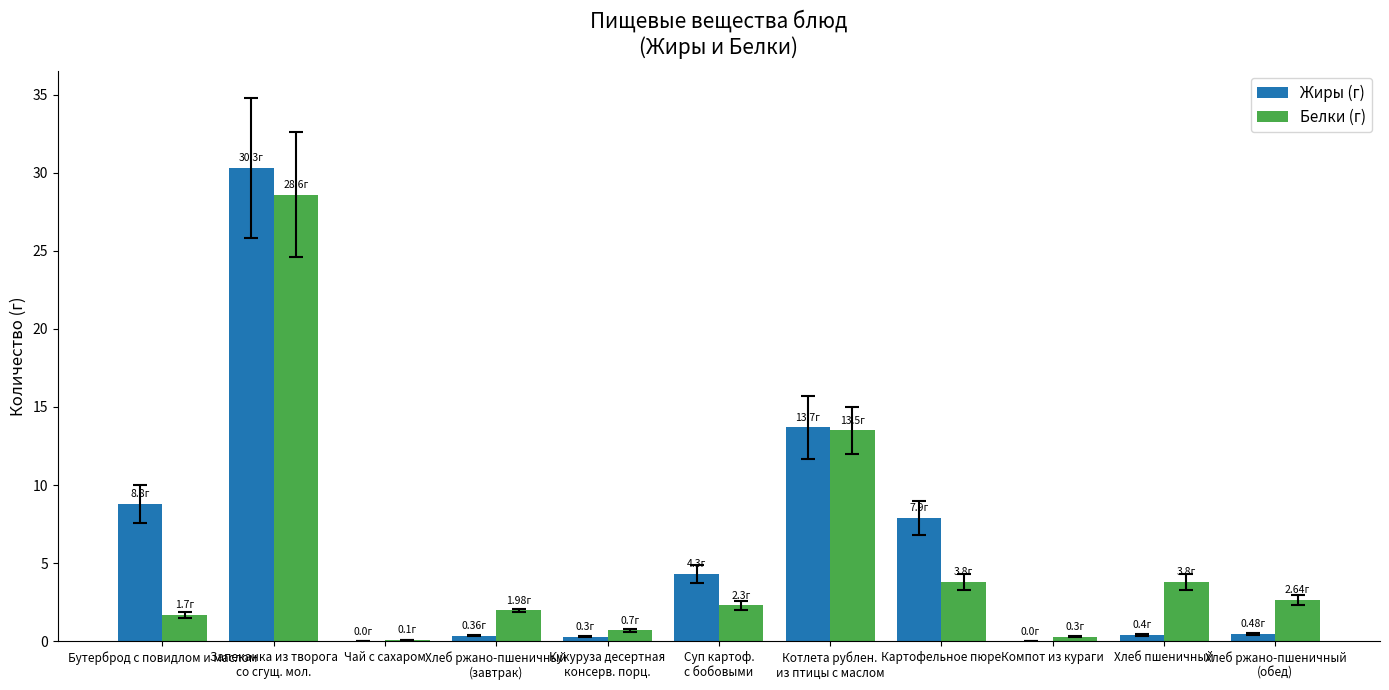

How many series are shown in this chart?

2